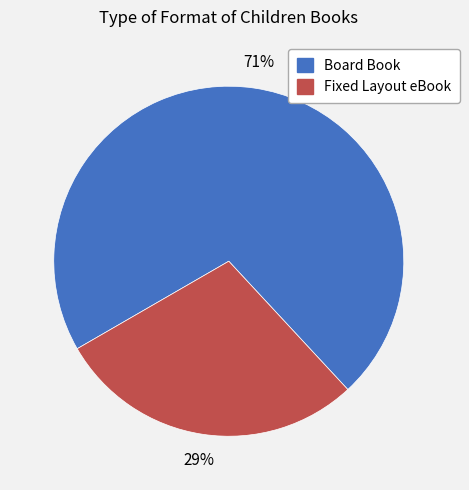

What is the largest slice in the pie chart?

Board Book